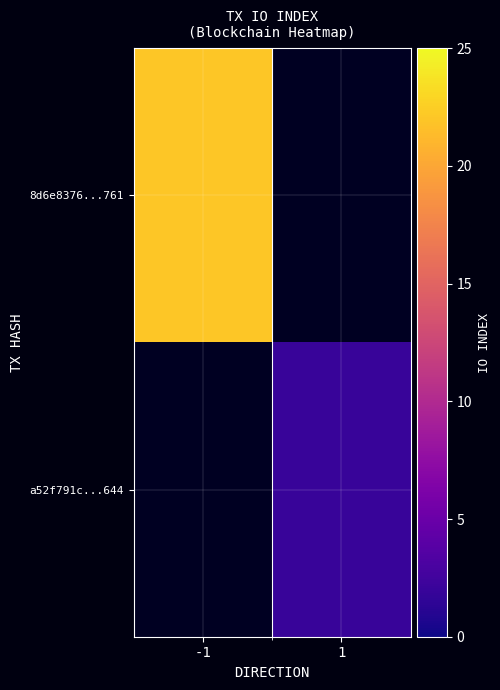

The value of a52f791c...644 at 1 is 2.0. True or false?

True